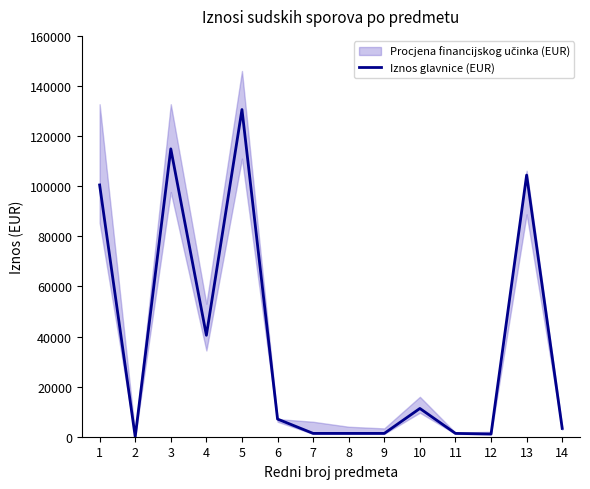

Where does the data first go above 7048?

1